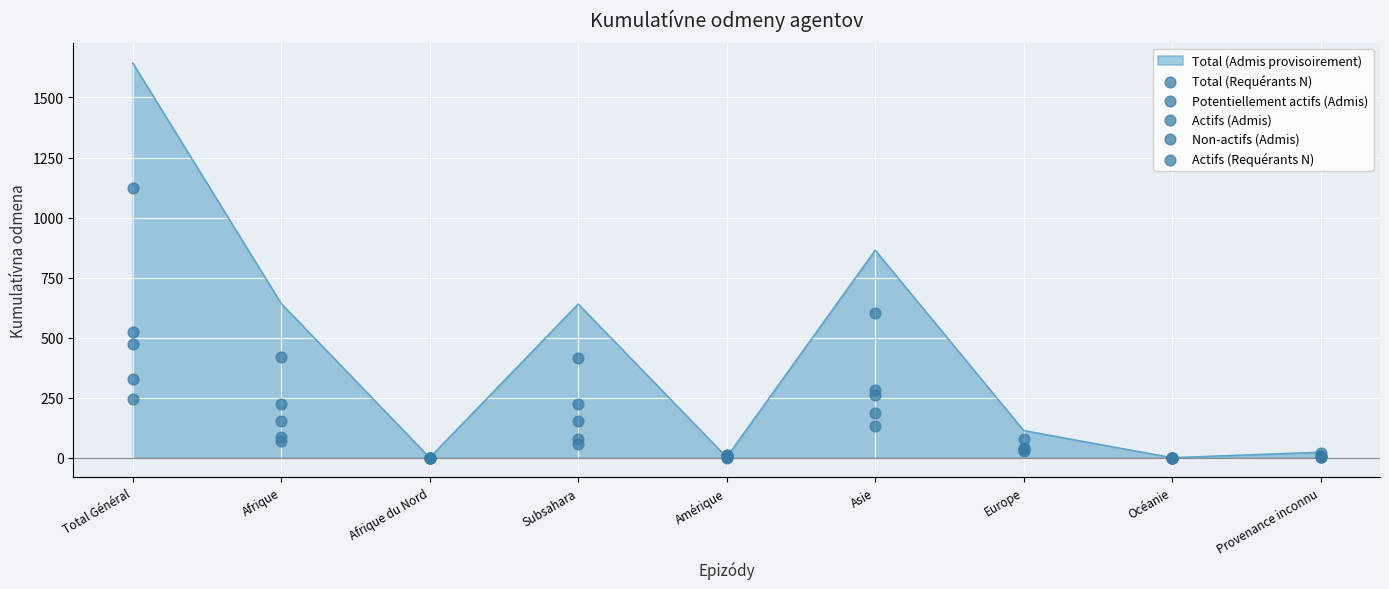

The Total (Admis provisoirement) series shows -794 at Afrique du Nord. True or false?

False